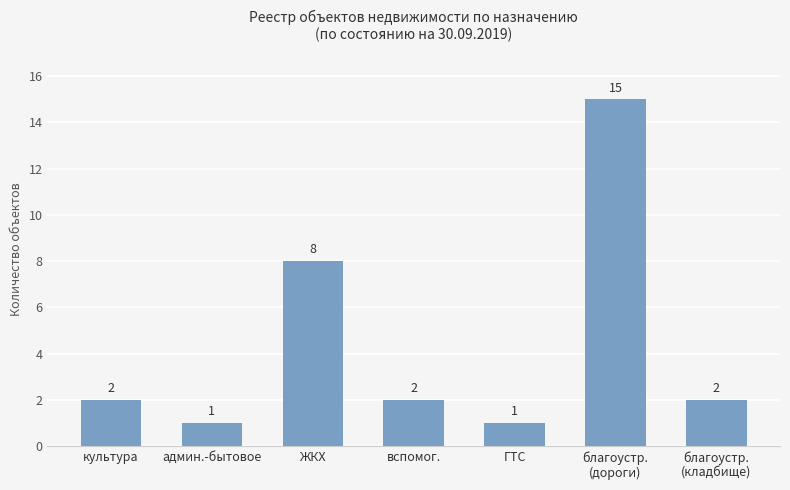

Approximately how many times larger is the value at вспомог. compared to админ.-бытовое?

2.0